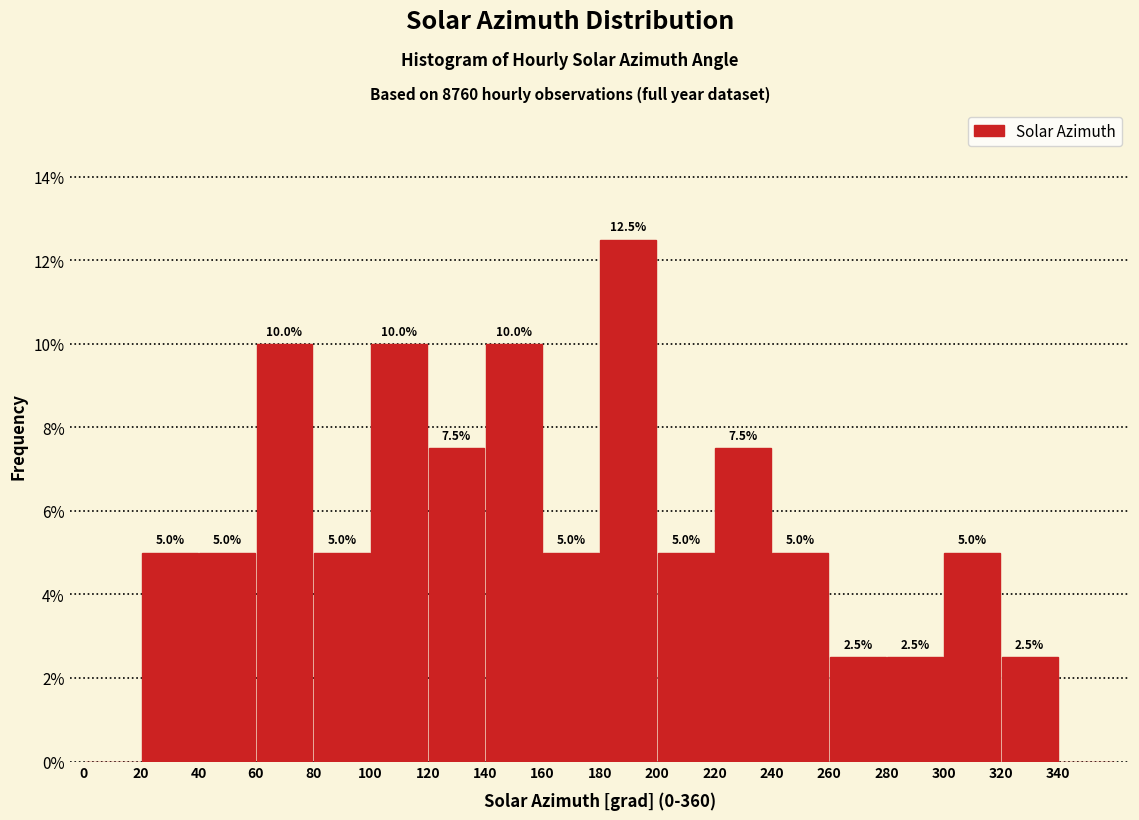

Over which range of the x-axis is the bar tallest?

180 to 200